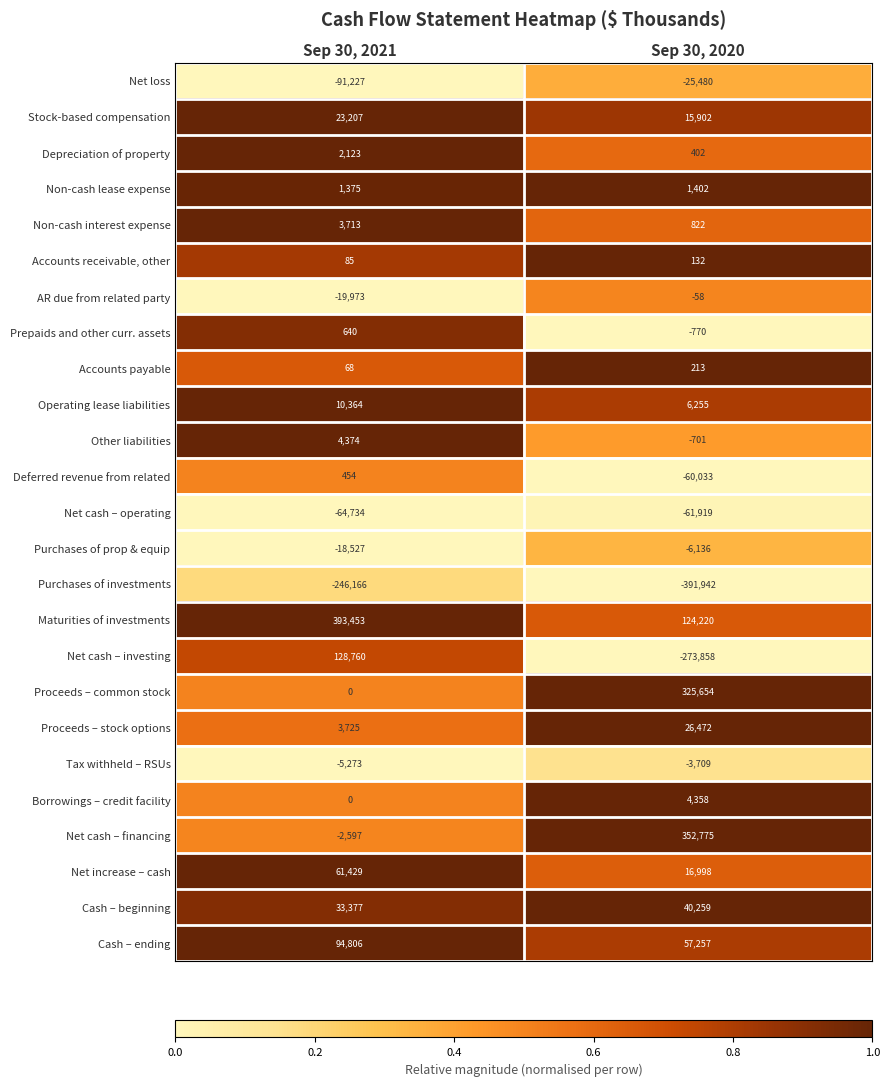

What is the difference between the Proceeds – stock options values at Sep 30, 2020 and Sep 30, 2021?

22747